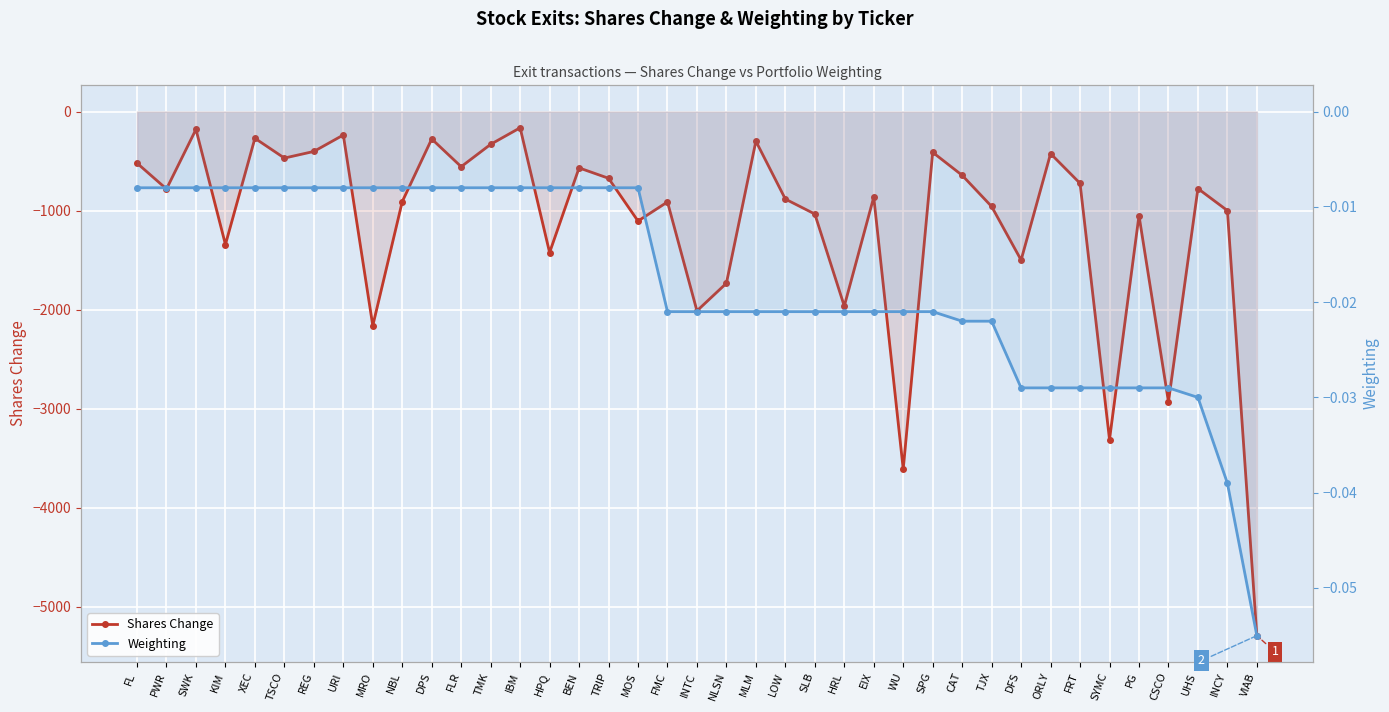

True or false: Weighting has more than 2 interior local peaks.

False